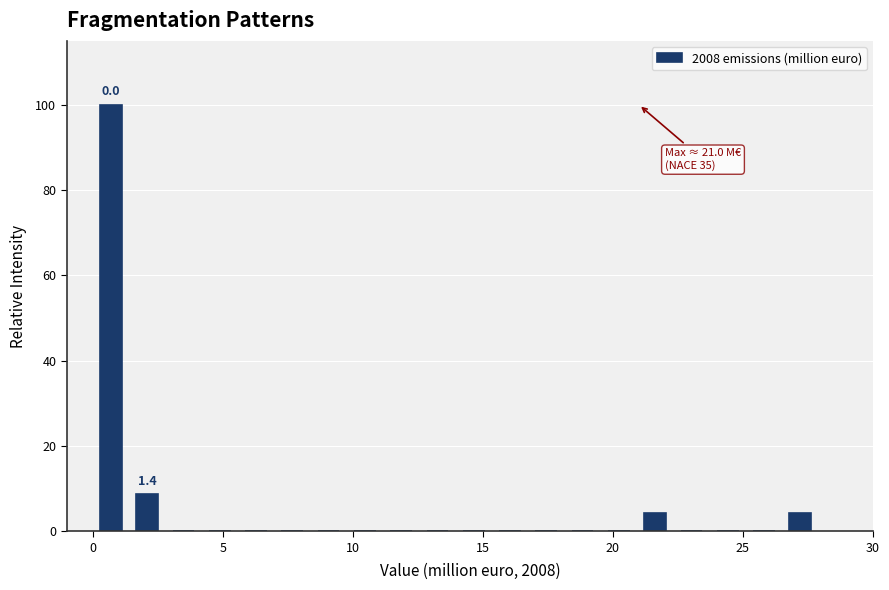

Around what value on the x-axis is the tallest bar? Give the approximate position of its centre, as read against the axis.

0.5